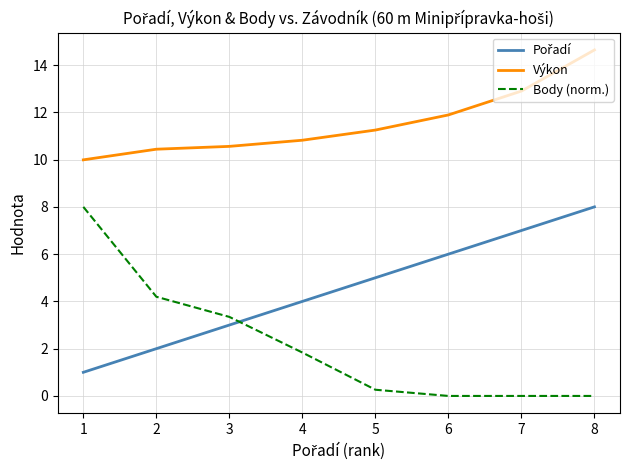

True or false: Výkon has more than 2 interior local peaks.

False